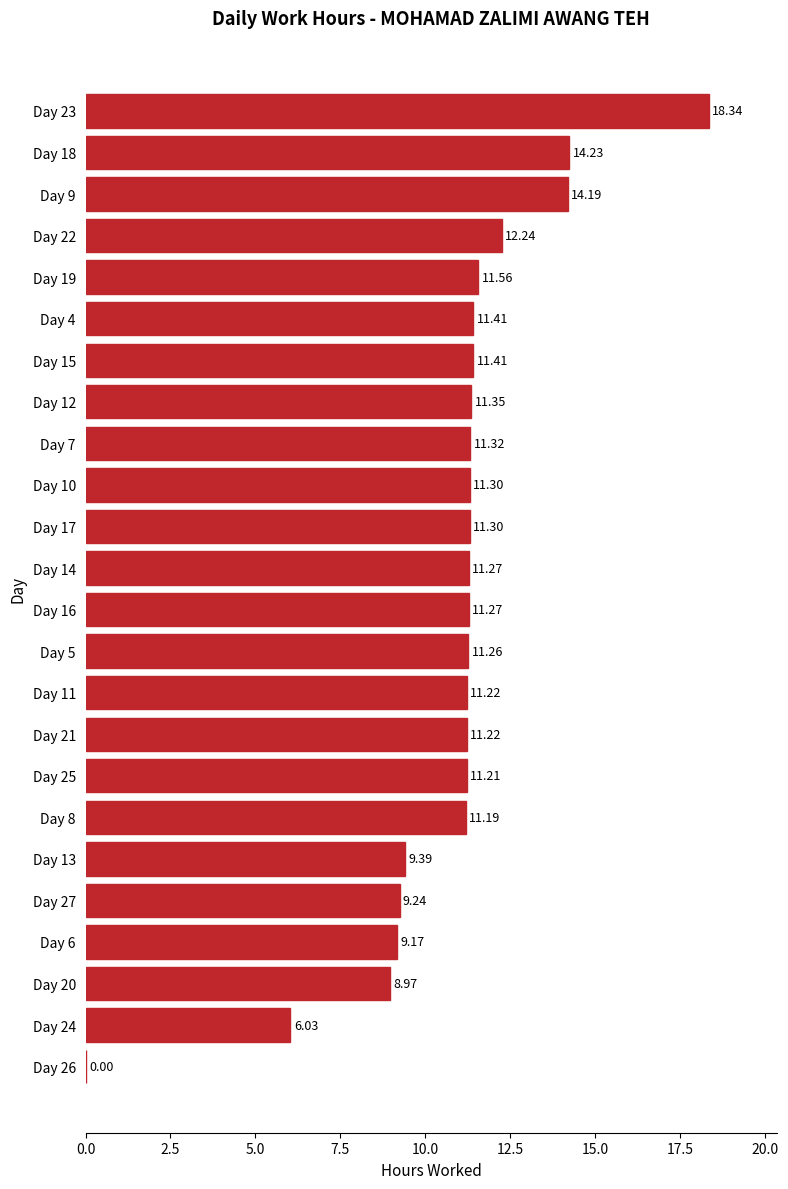

Which has a higher value, Day 14 or Day 10?

Day 10